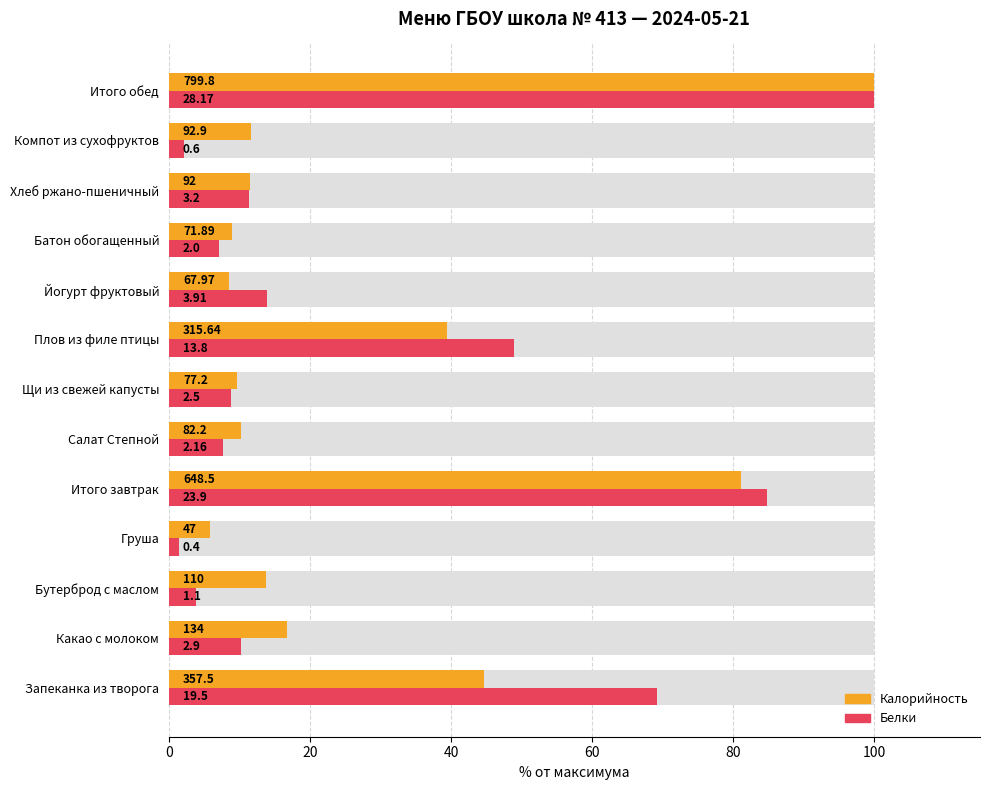

How many groups of bars are there?

13